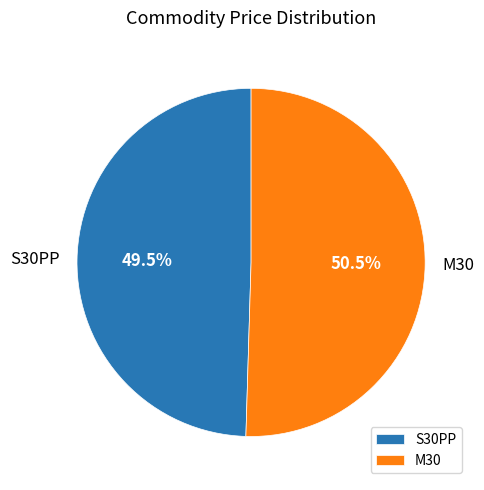

Is M30 the majority of the pie?

Yes